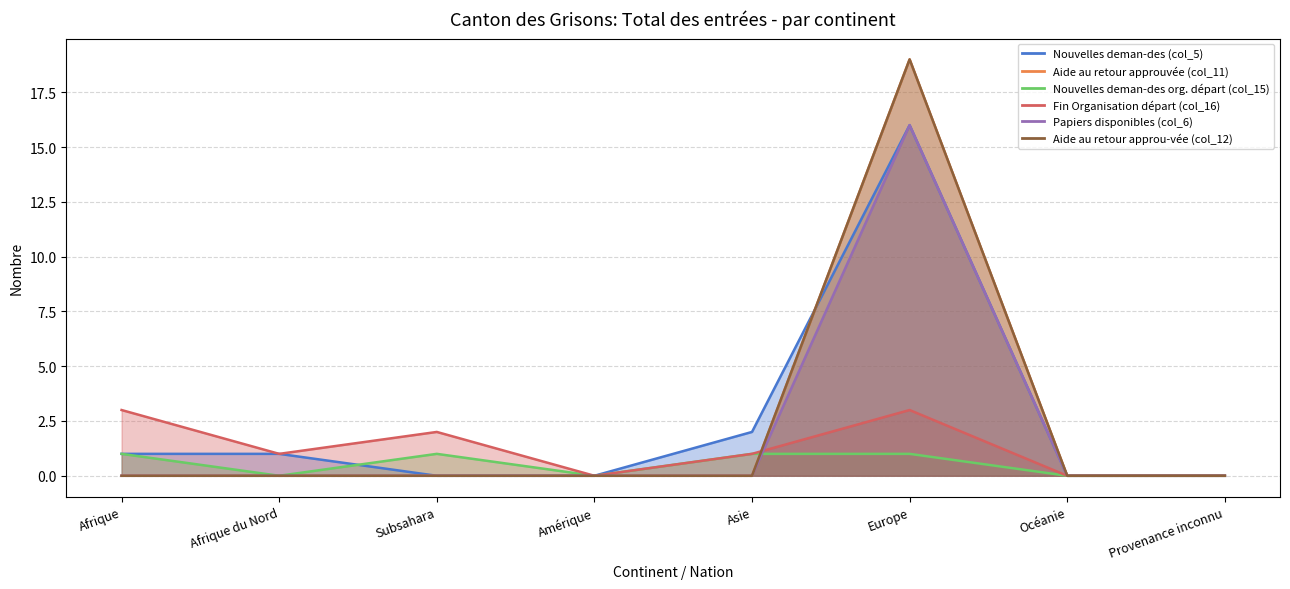

True or false: Papiers disponibles (col_6) and Aide au retour approuvée (col_11) cross at least once.

False